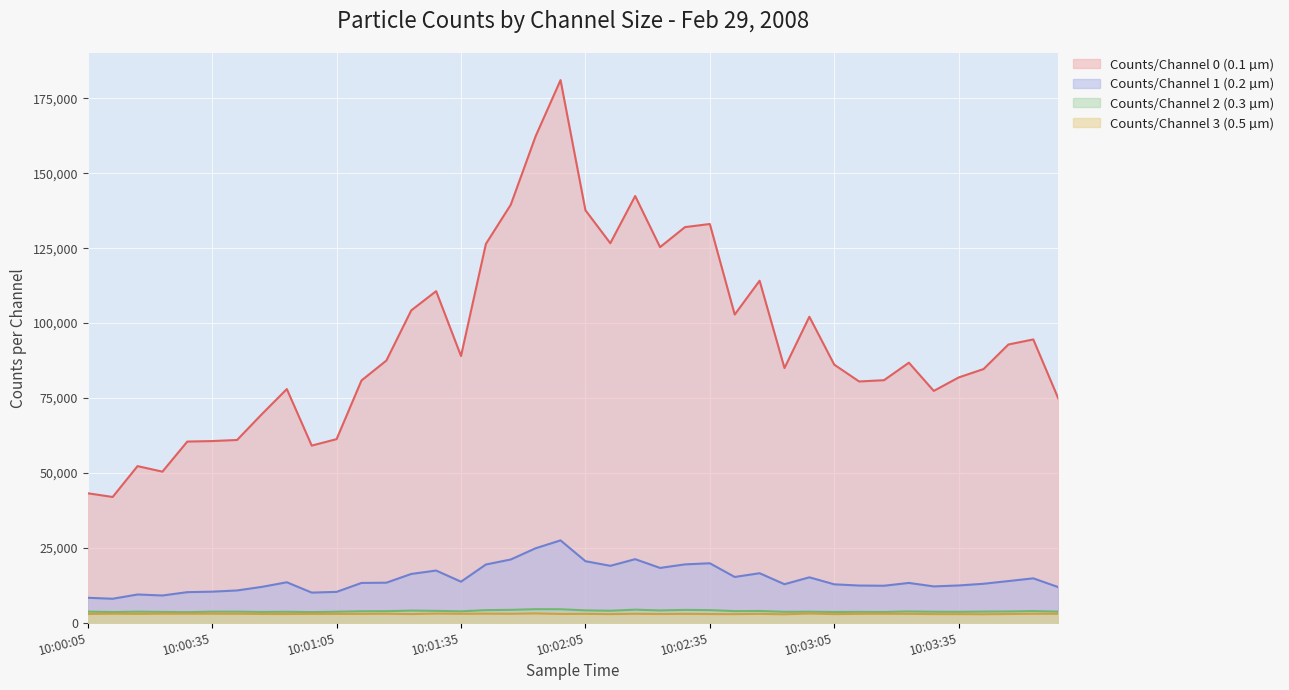

True or false: Counts/Channel 2 (0.3 µm) has a value of 3536 at 10:03:17.

True